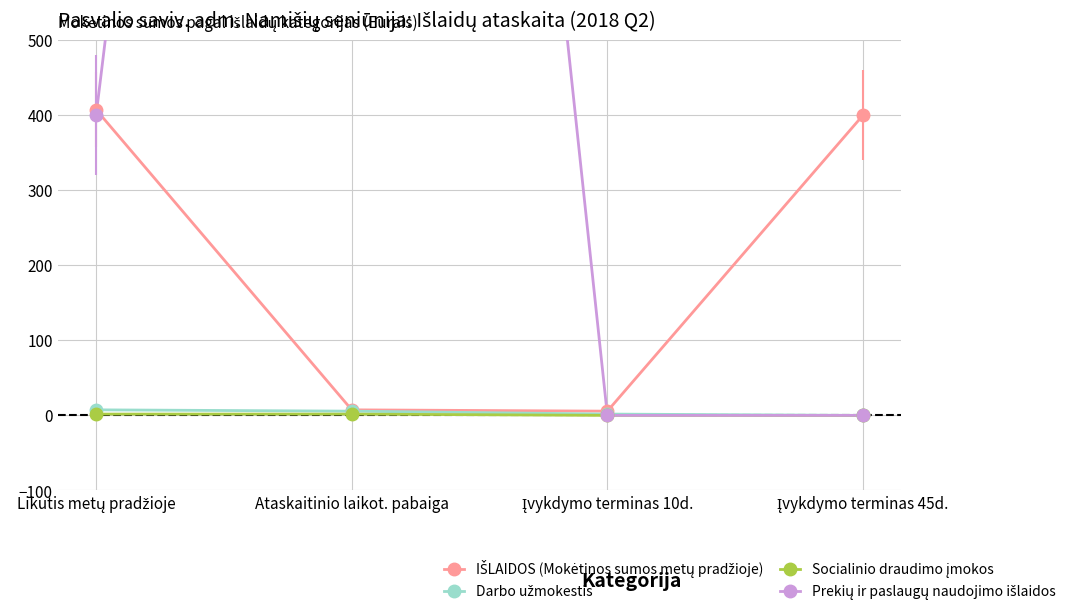

Which series changed the most between Įvykdymo terminas 10d. and Įvykdymo terminas 45d.?

IŠLAIDOS (Mokėtinos sumos metų pradžioje)